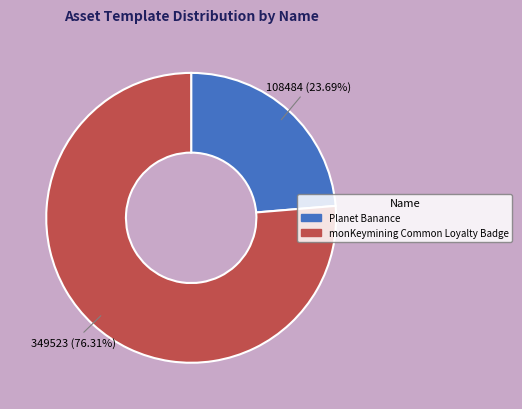

What is the ratio of the value at Planet Banance to the value at monKeymining Common Loyalty Badge?

0.3